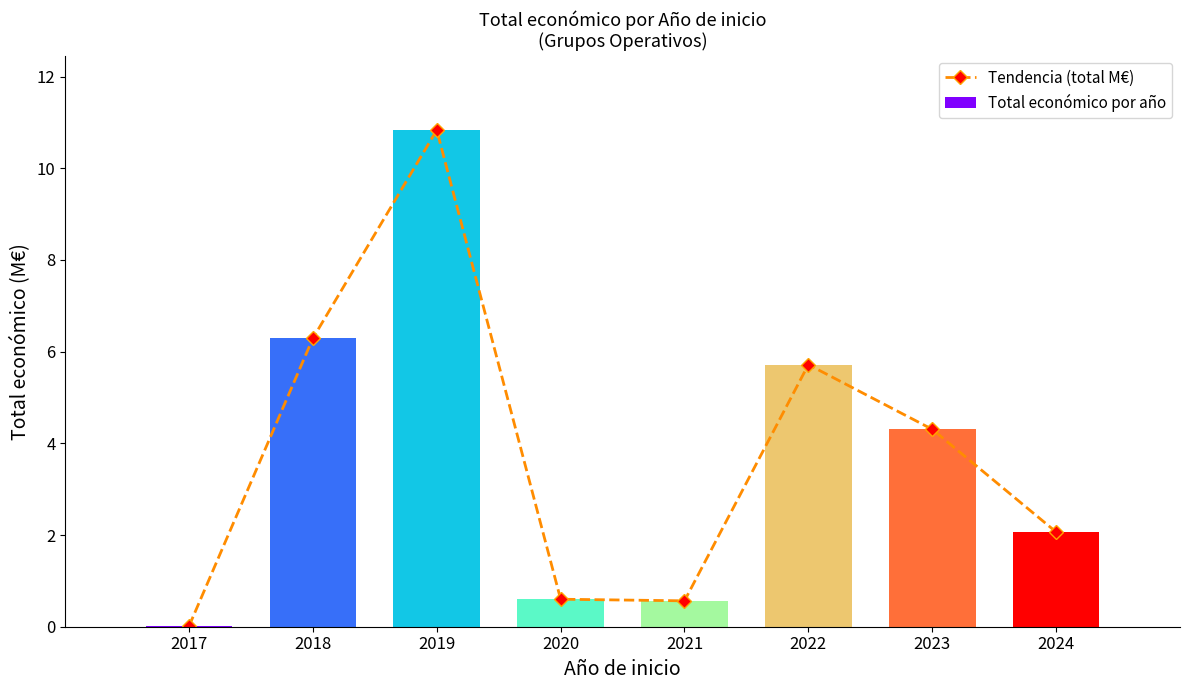

The Tendencia (total M€) series shows 3.4 at 2022. True or false?

False